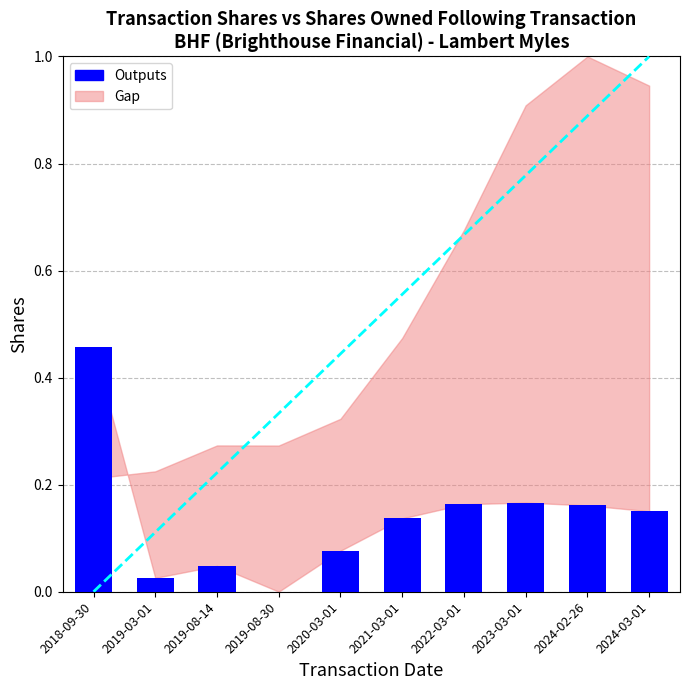

Is it true that the value at 2024-03-01 is 0.1?

False